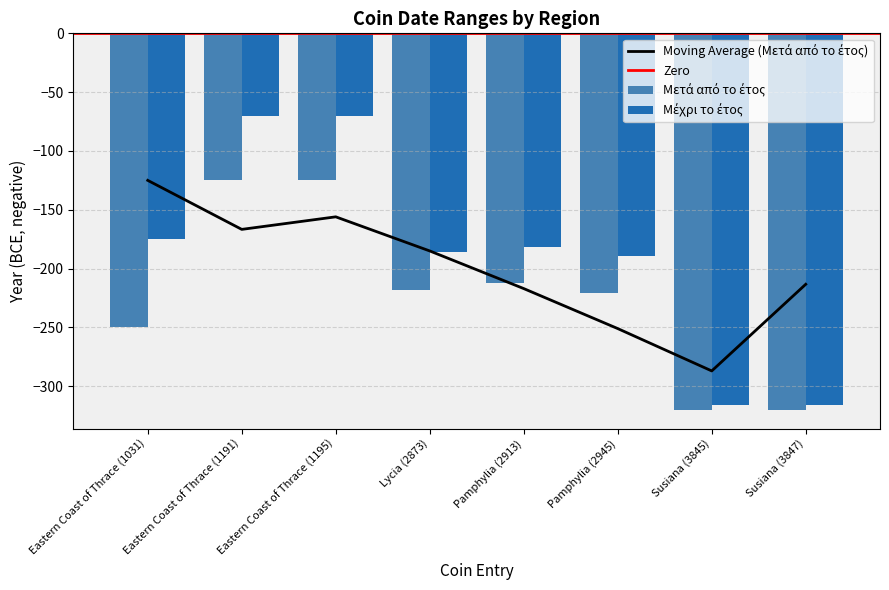

Reading left to right, list all the values displayed in this chart.

Μετά από το έτος: Eastern Coast of Thrace (1031)=-250	Eastern Coast of Thrace (1191)=-125	Eastern Coast of Thrace (1195)=-125	Lycia (2873)=-218	Pamphylia (2913)=-212	Pamphylia (2945)=-221	Susiana (3845)=-320	Susiana (3847)=-320
Μέχρι το έτος: Eastern Coast of Thrace (1031)=-175	Eastern Coast of Thrace (1191)=-70	Eastern Coast of Thrace (1195)=-70	Lycia (2873)=-186	Pamphylia (2913)=-182	Pamphylia (2945)=-189	Susiana (3845)=-316	Susiana (3847)=-316